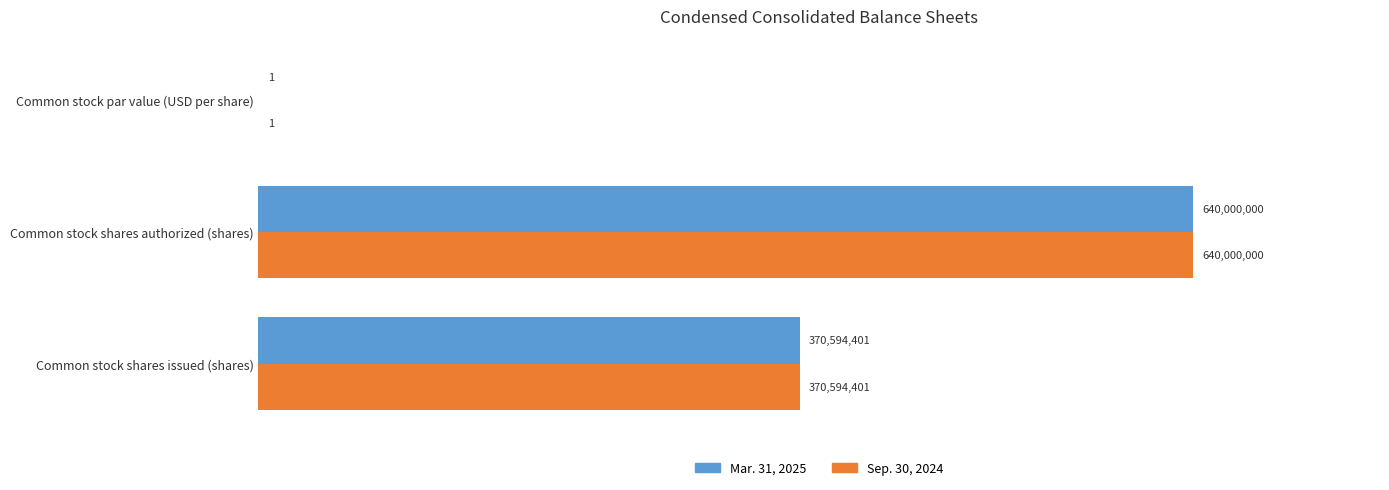

What are all the series names shown in the legend?

Mar. 31, 2025, Sep. 30, 2024